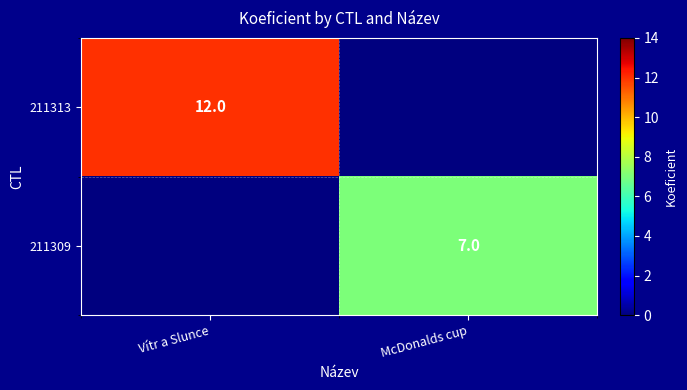

True or false: 211309 has a value of 2 at McDonalds cup.

False